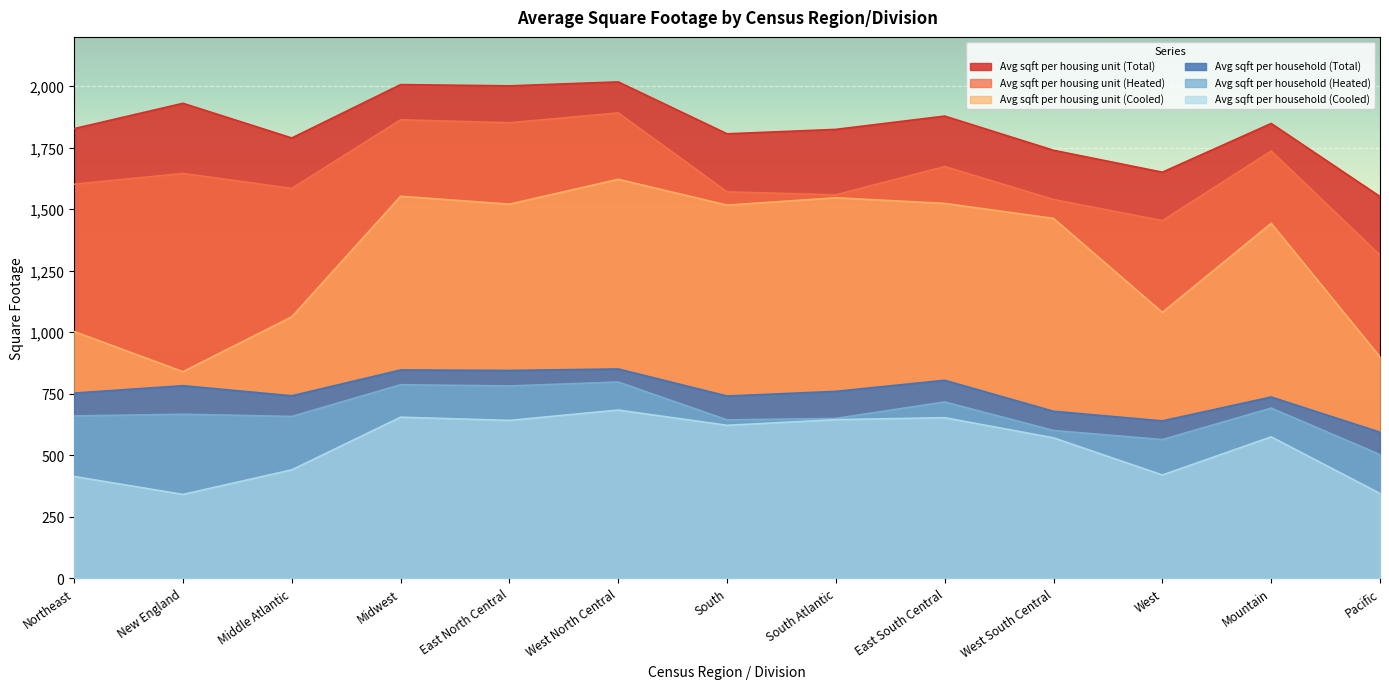

Reading right to left, list all the values displayed in this chart.

Avg sqft per housing unit (Total): 1551	1848	1650	1739	1878	1824	1806	2017	2001	2006	1789	1930	1827
Avg sqft per housing unit (Heated): 1313	1736	1453	1539	1673	1558	1570	1891	1851	1863	1584	1645	1601
Avg sqft per housing unit (Cooled): 899	1442	1080	1462	1523	1546	1516	1621	1520	1552	1062	839	1002
Avg sqft per household (Total): 593	736	639	678	804	759	740	850	844	846	741	782	752
Avg sqft per household (Heated): 502	691	563	600	716	649	643	797	781	786	657	666	659
Avg sqft per household (Cooled): 344	574	419	570	652	644	621	683	641	654	440	340	413